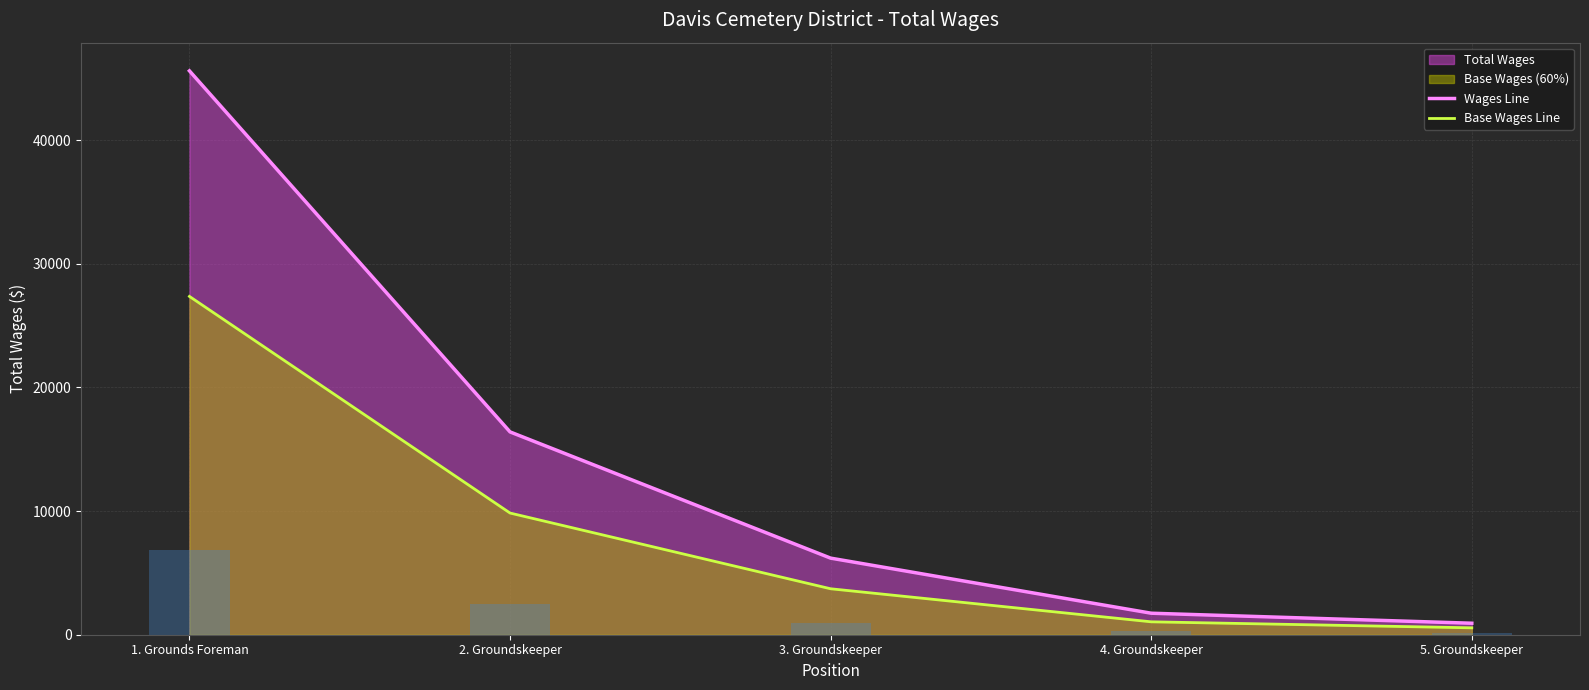

What is the difference between the second highest and minimum values in the Base Wages Line series?

9285.0